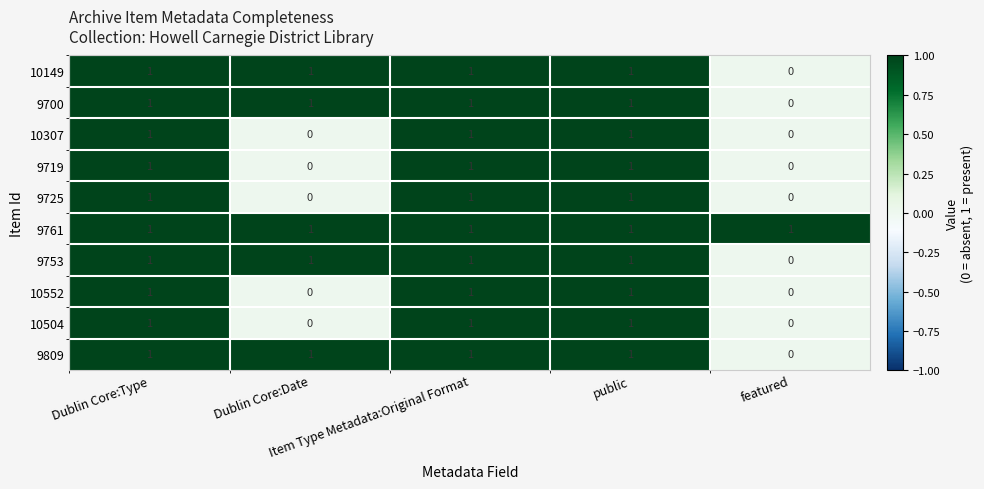

At how many categories does at least one series exceed 0?

5